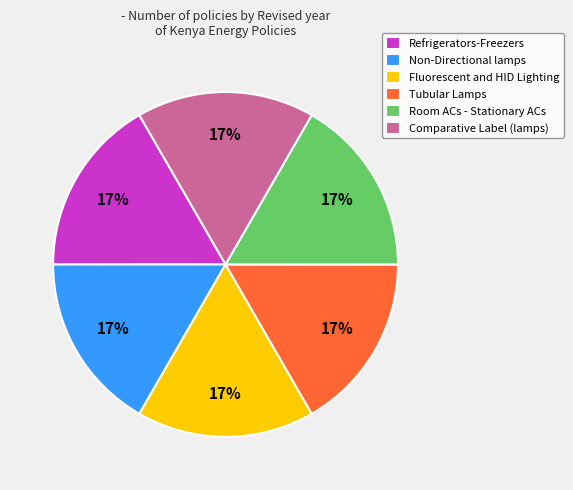

To the nearest percent, what is the average slice percentage?

17%